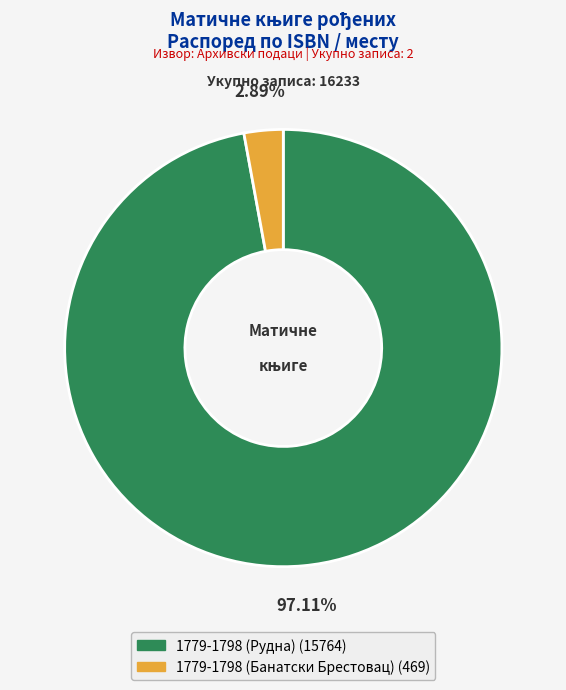

True or false: 1779-1798 (Рудна) accounts for 97% of the total.

True